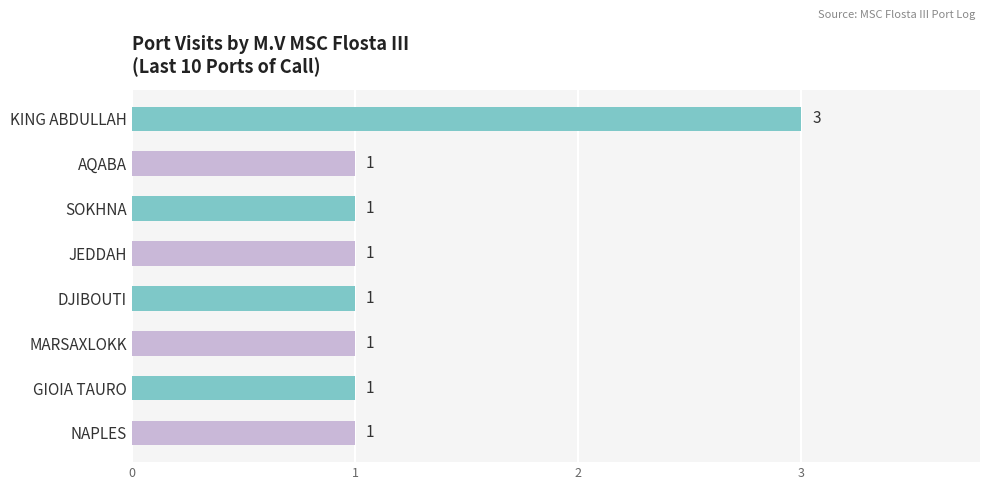

Are the bars grouped side by side (vs. stacked)?

No